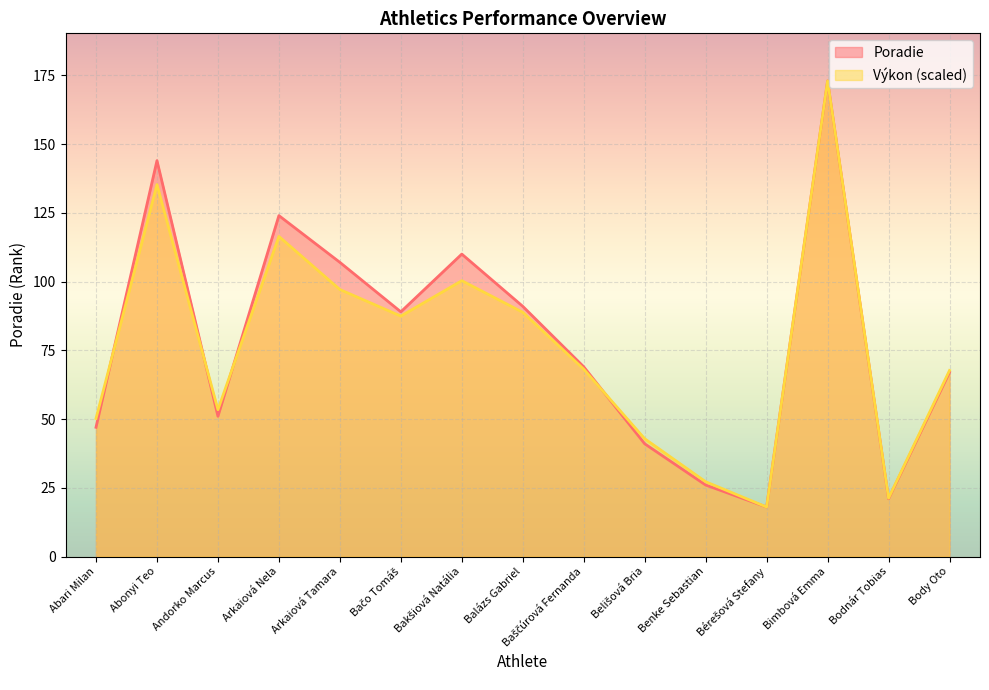

At how many categories does at least one series exceed 134?

2